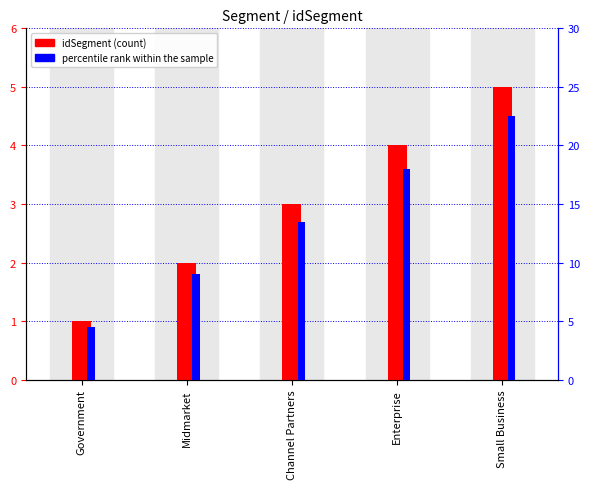

What is the highest value of the idSegment series?

5.0